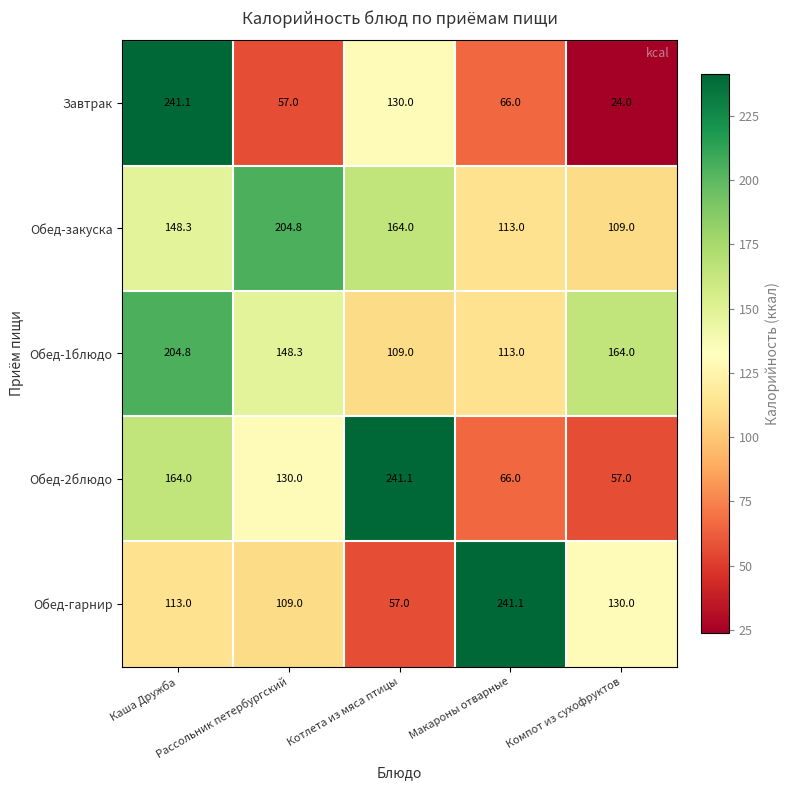

At how many categories does at least one series exceed 140?

5